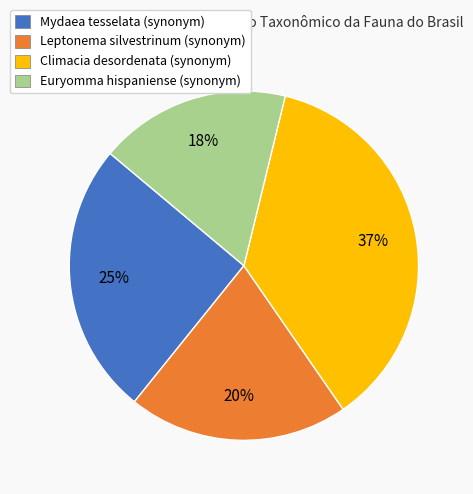

Which slice is the smallest?

Euryomma hispaniense (synonym)